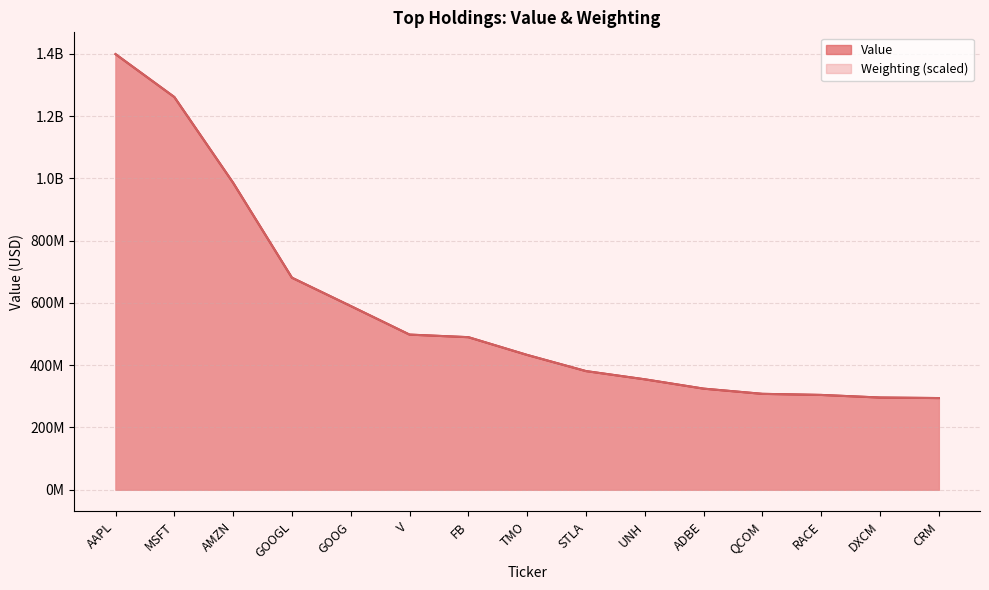

Is it true that Weighting equals 432940668.4 at TMO?

True